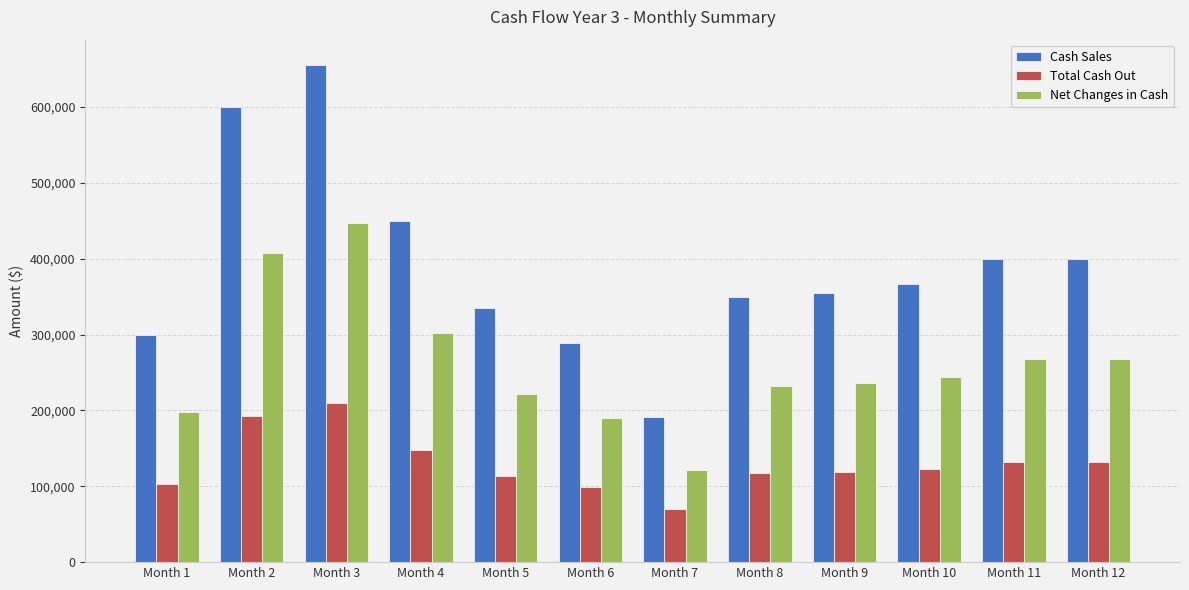

What is the difference between the maximum and second lowest values in the Net Changes in Cash series?

256900